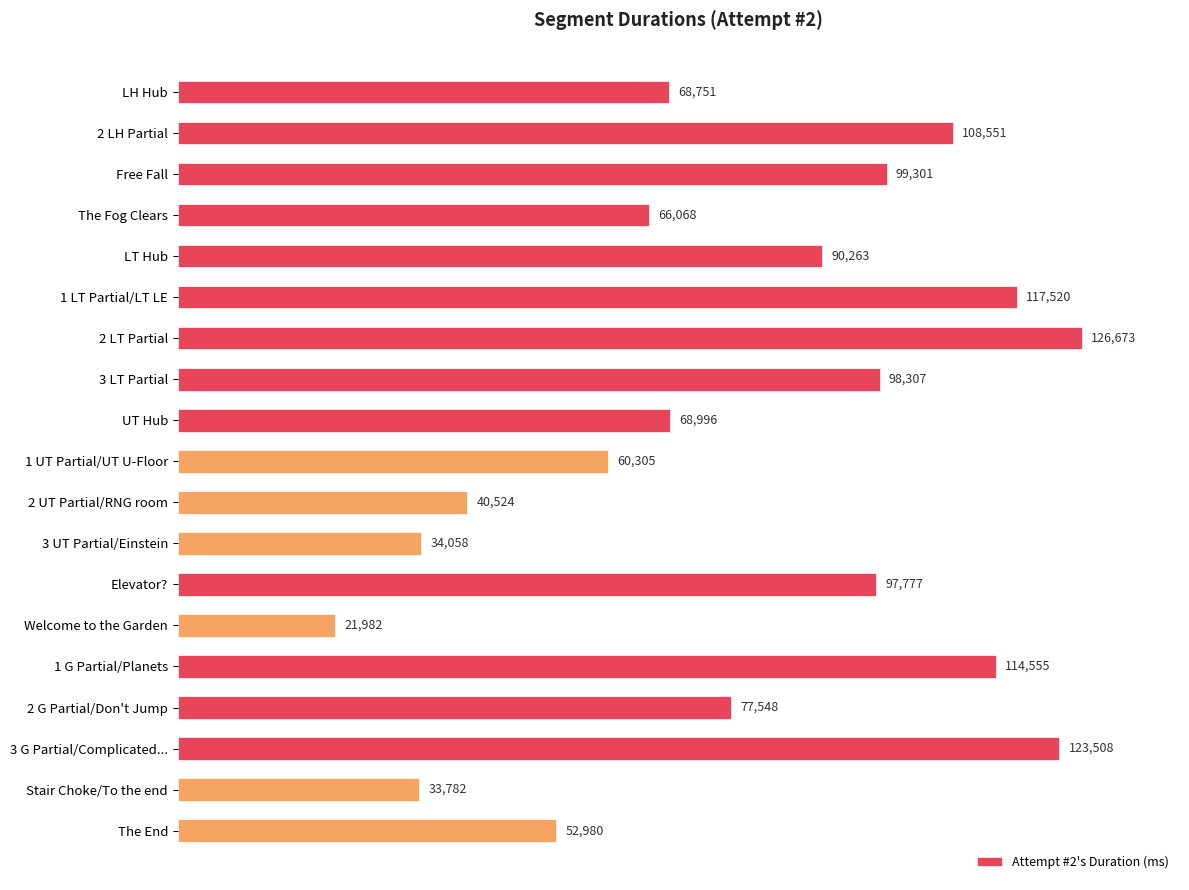

List the labels in order of value, smallest first.

Welcome to the Garden, Stair Choke/To the end, 3 UT Partial/Einstein, 2 UT Partial/RNG room, The End, 1 UT Partial/UT U-Floor, The Fog Clears, LH Hub, UT Hub, 2 G Partial/Don't Jump, LT Hub, Elevator?, 3 LT Partial, Free Fall, 2 LH Partial, 1 G Partial/Planets, 1 LT Partial/LT LE, 3 G Partial/Complicated..., 2 LT Partial